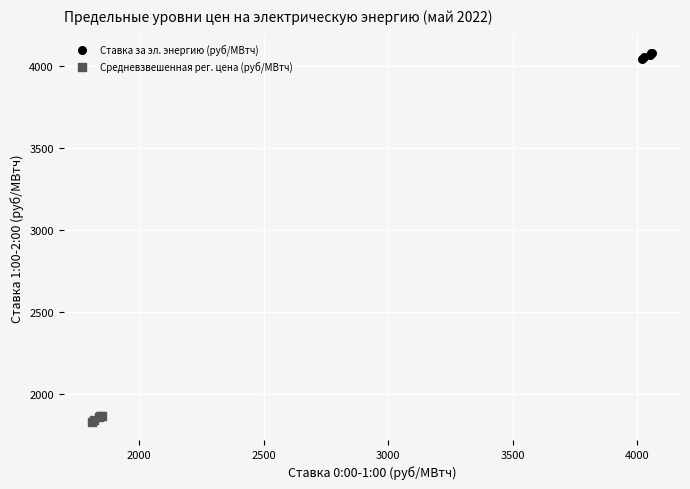

Which series reaches the minimum Y coordinate?

Средневзвешенная рег. цена (руб/МВтч)